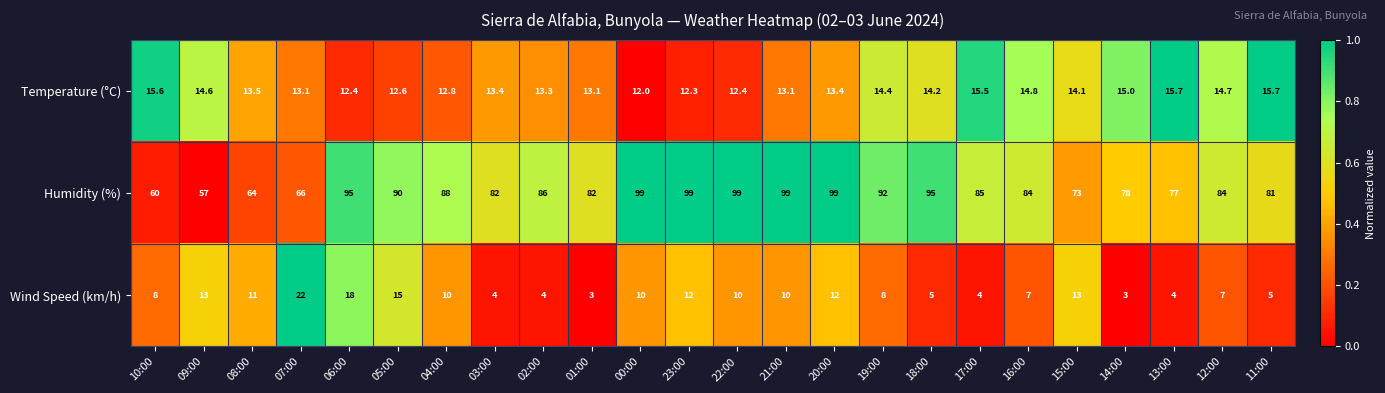

Which series changed the most between 04:00 and 20:00?

Humidity (%)